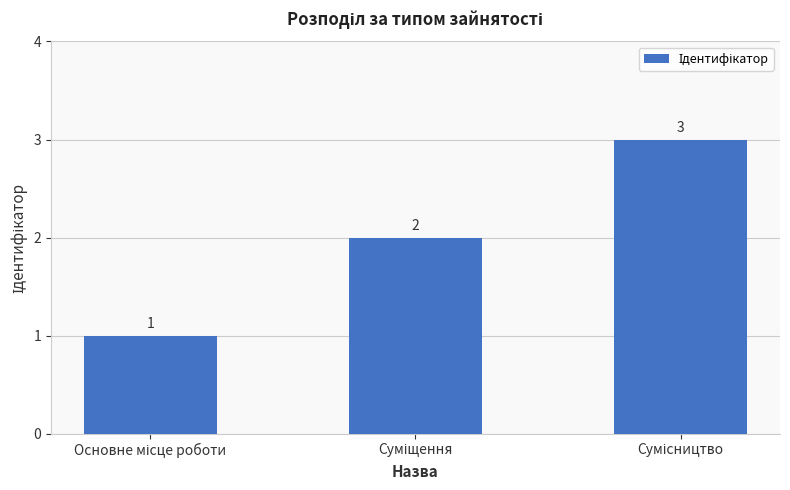

What is the value of the 3rd bar from the left?

3